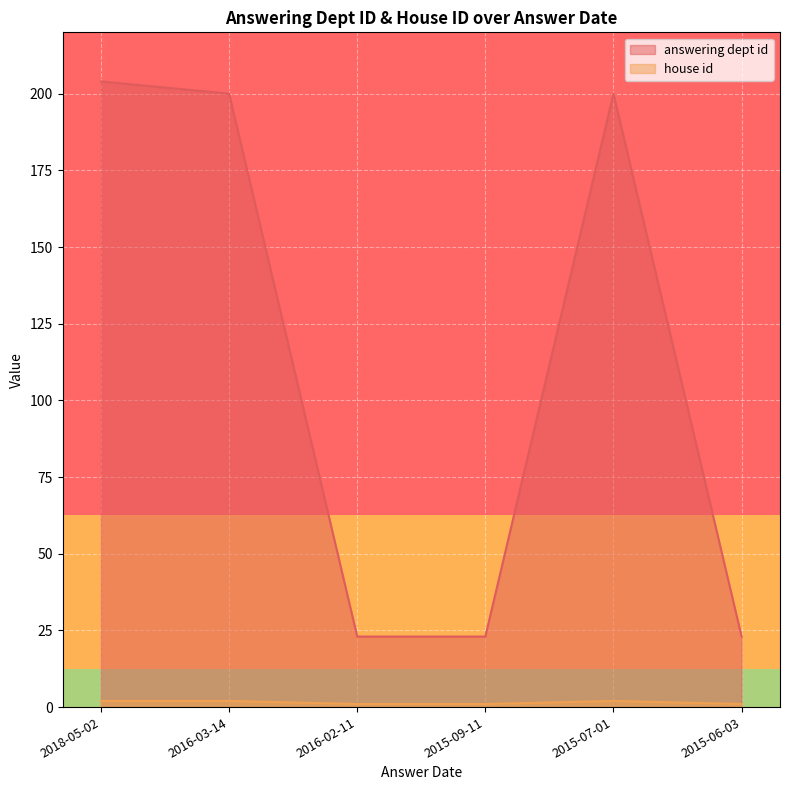

What is the sum of the answering dept id values at 2015-07-01 and 2015-06-03?

223